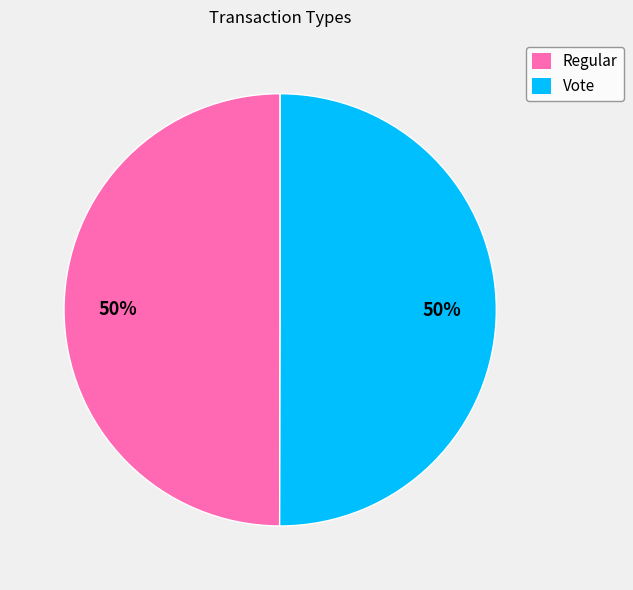

Count the number of slices in the pie.

2